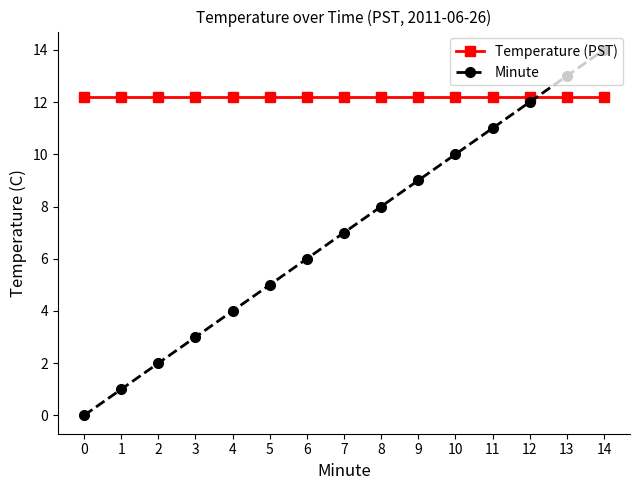

Rank the series by their average value, from lowest to highest.

Minute, Temperature (PST)